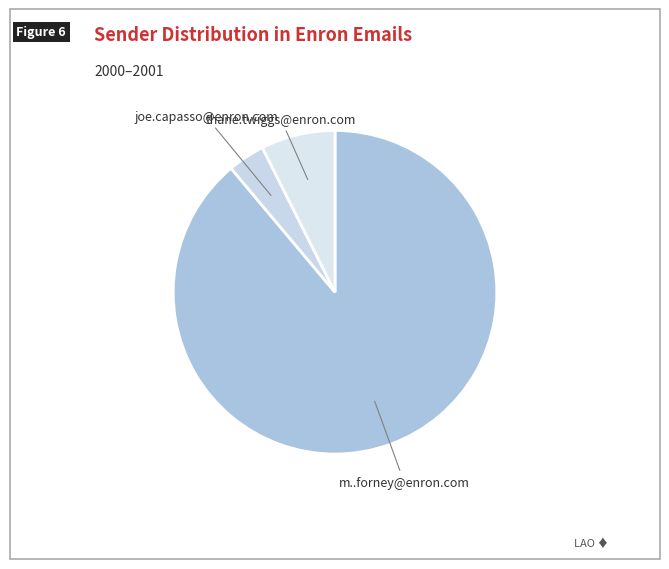

True or false: thane.twiggs@enron.com accounts for 1% of the total.

False